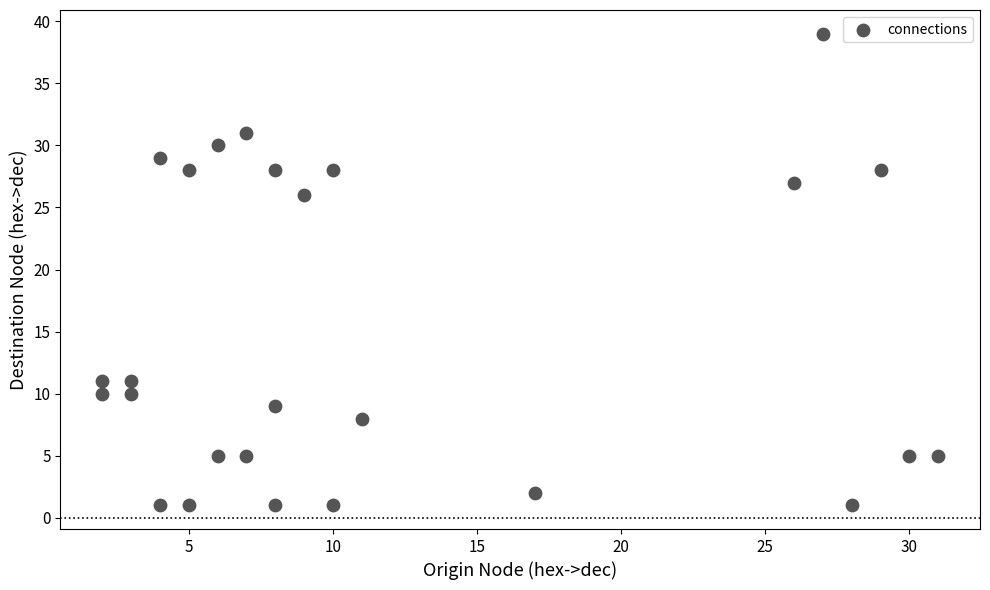

What Y value in the scatter plot is closest to 20?

26